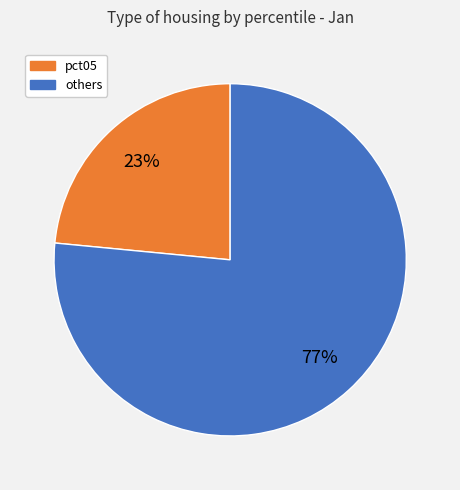

To the nearest percent, what is the average slice percentage?

50%